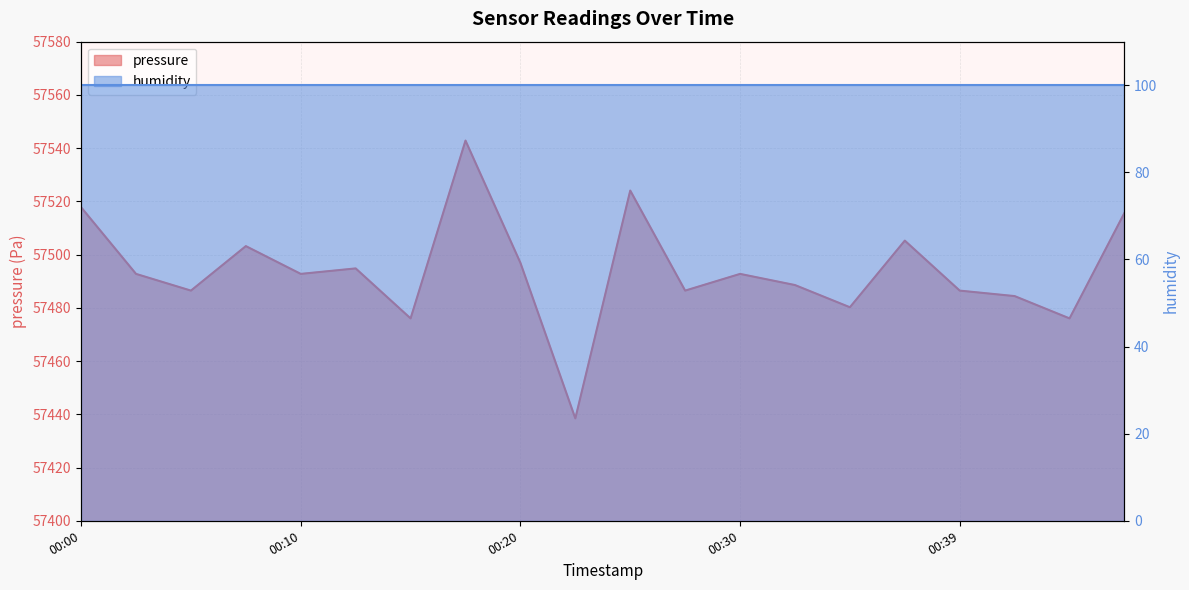

Reading left to right, transcribe all the data shown in this chart.

57517.8	57492.8	57486.5	57503.2	57492.8	57494.8	57476.0	57542.8	57496.9	57438.5	57524.1	57486.5	57492.8	57488.6	57480.2	57505.2	57486.5	57484.4	57476.0	57515.7